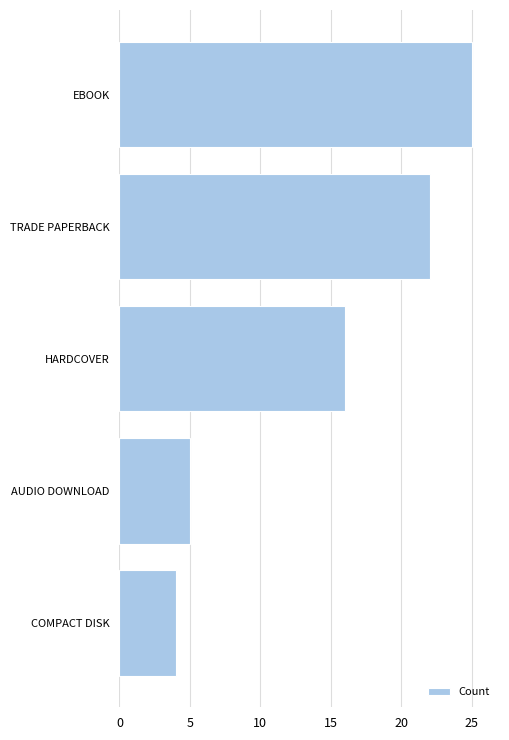

Rank the categories by value from lowest to highest.

COMPACT DISK, AUDIO DOWNLOAD, HARDCOVER, TRADE PAPERBACK, EBOOK